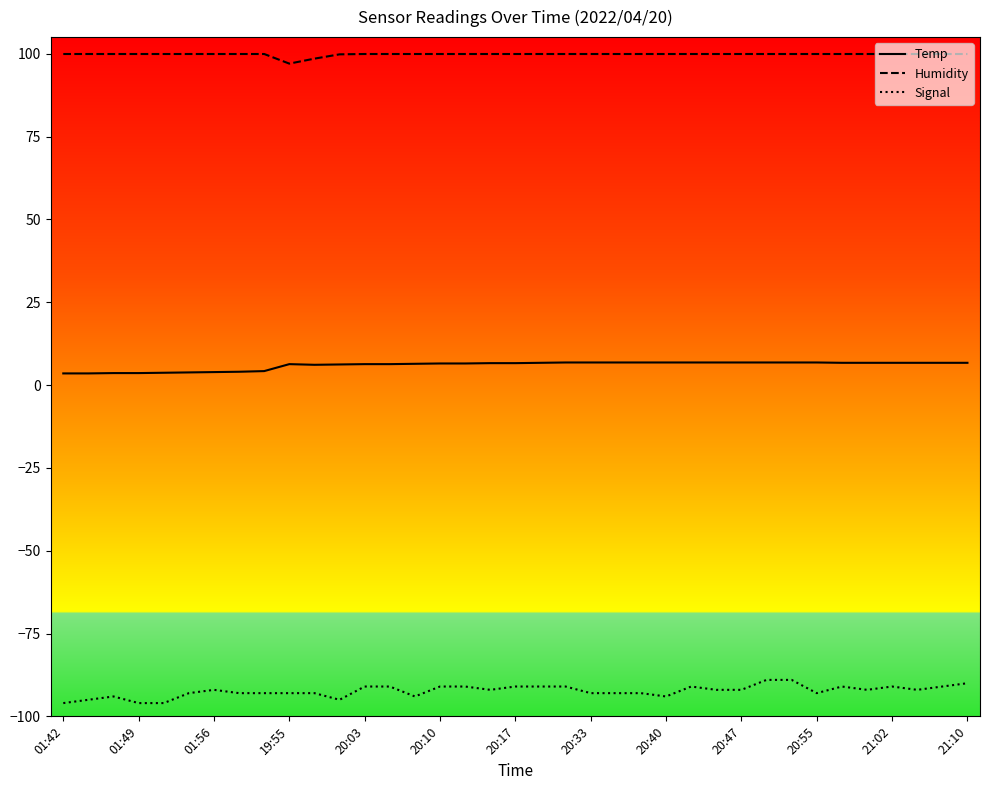

List the series in order of their overall mean, highest first.

Humidity, Temp, Signal